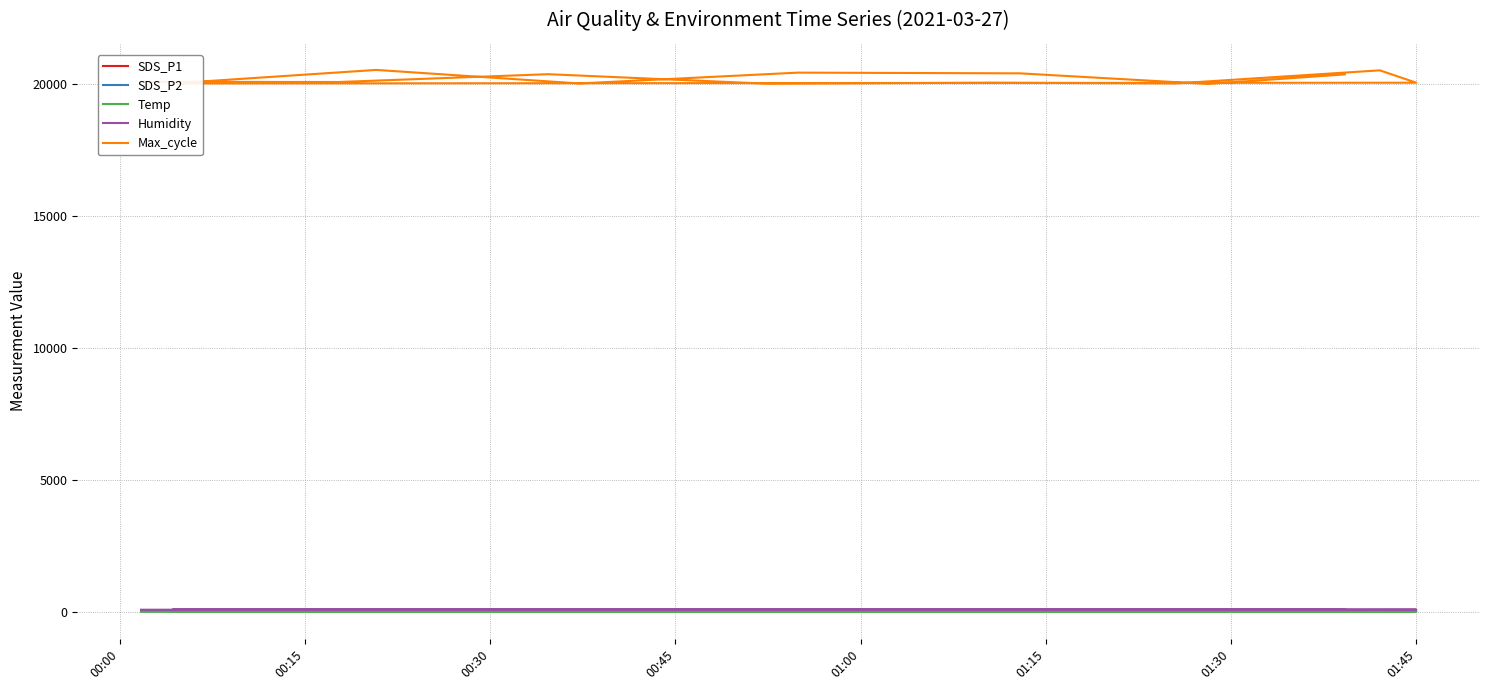

What value does the Humidity series have at 01:15?

88.7